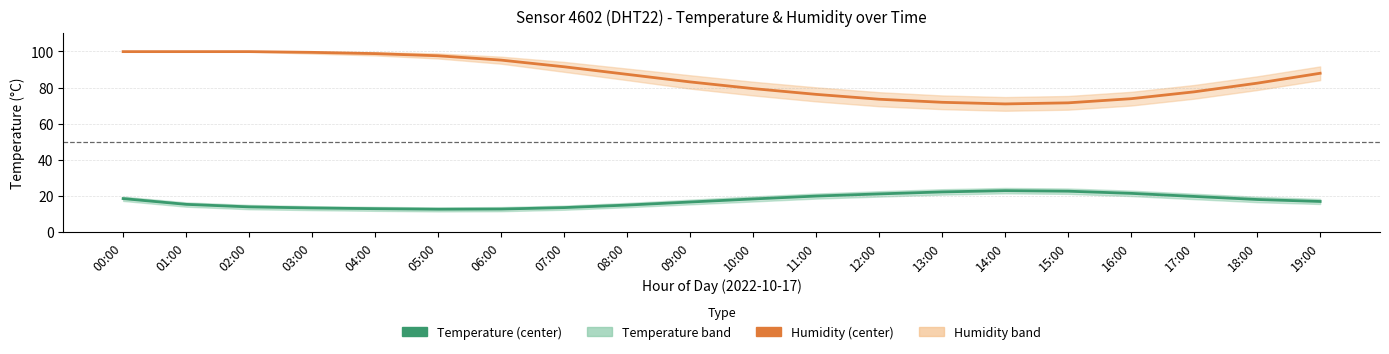

Which series has the widest spread of values?

Humidity